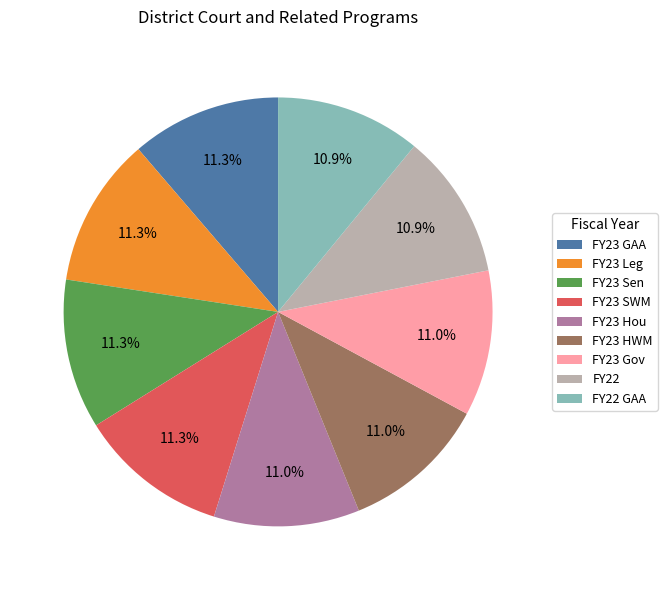

Is there a majority slice in this chart?

No